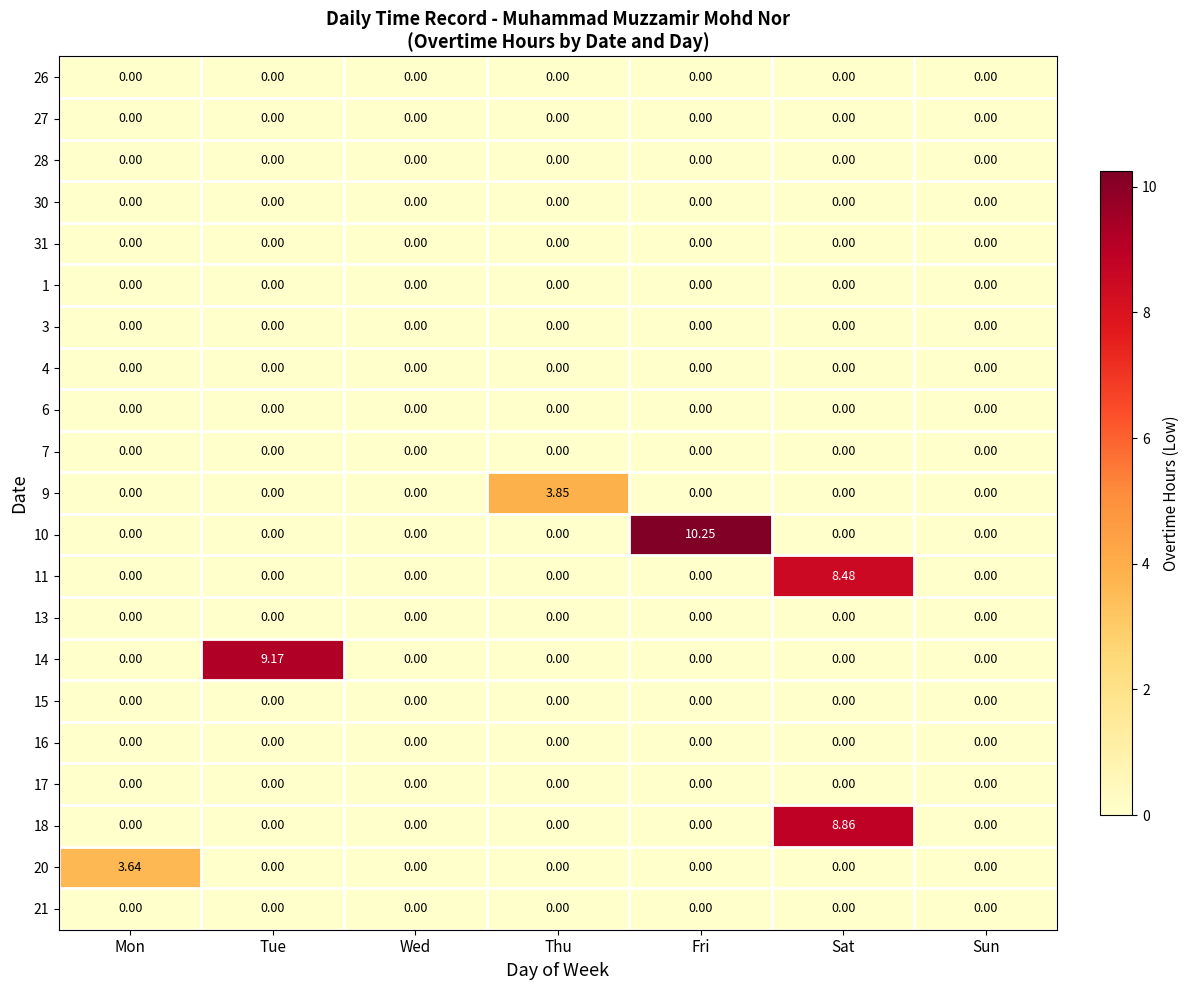

At which category is the sum across all series the highest?

Sat